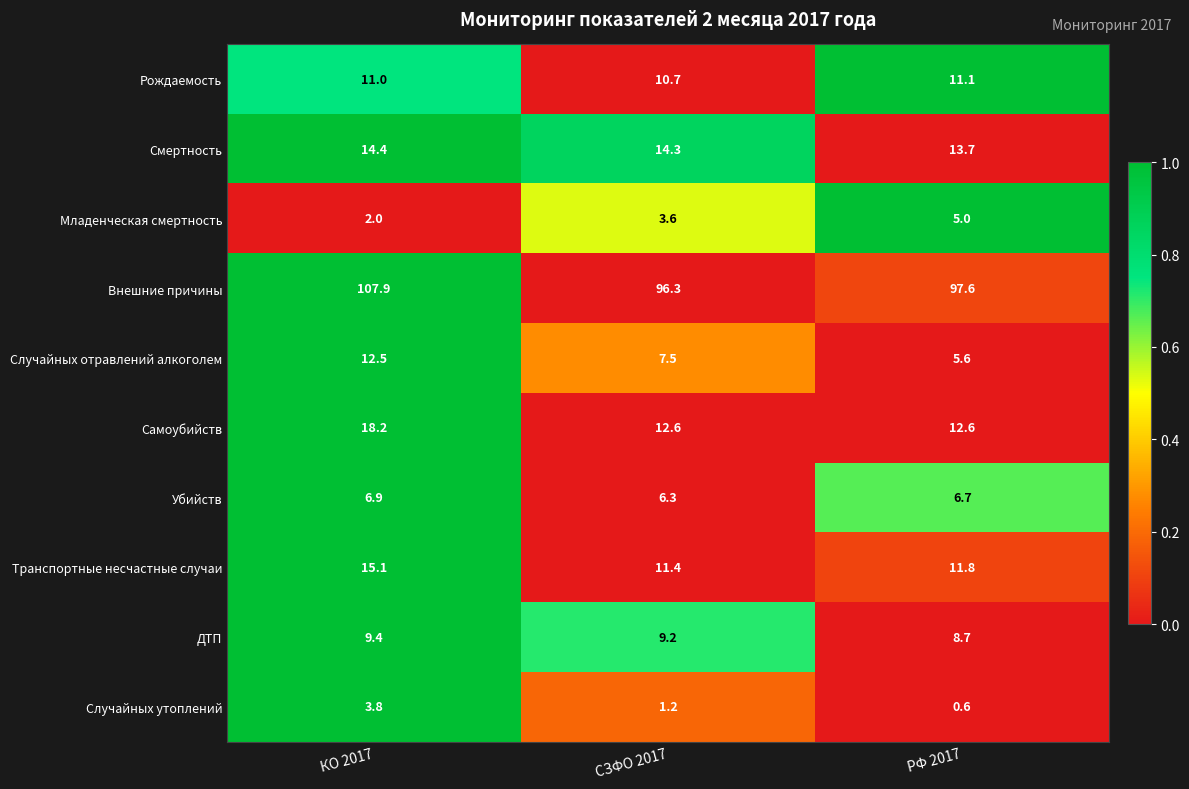

What is the average value of the Смертность series?

14.1